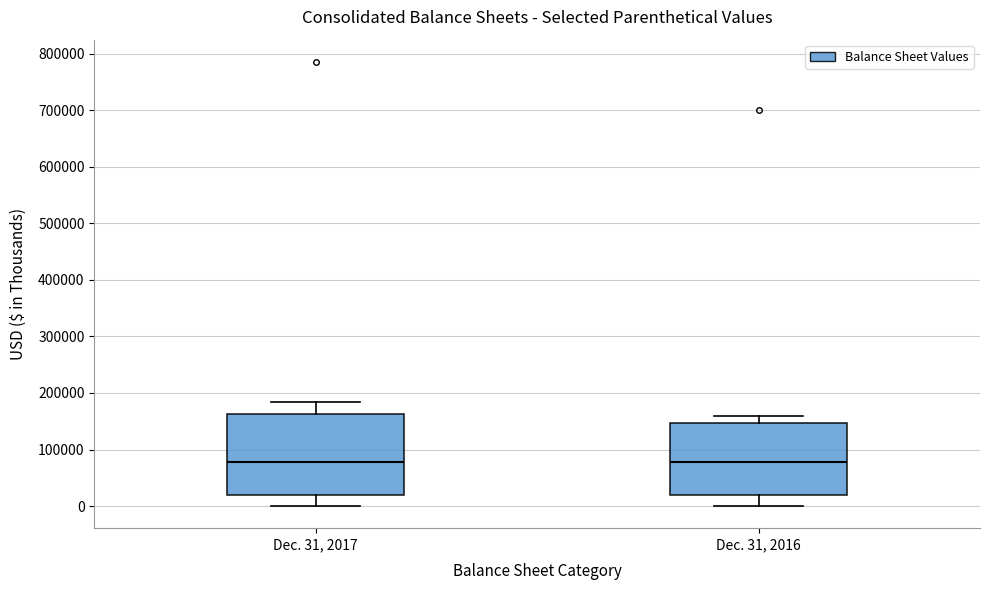

Comparing the boxes themselves (not the whiskers), which one is the tallest?

Dec. 31, 2017